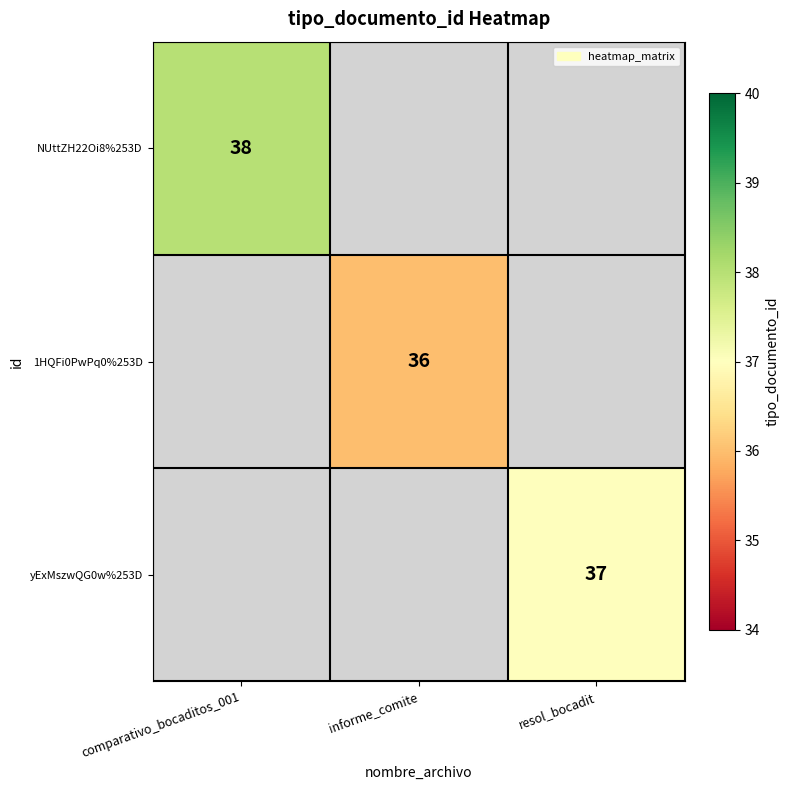

The value of NUttZH22Oi8%253D at comparativo_bocaditos_001 is 62.1. True or false?

False